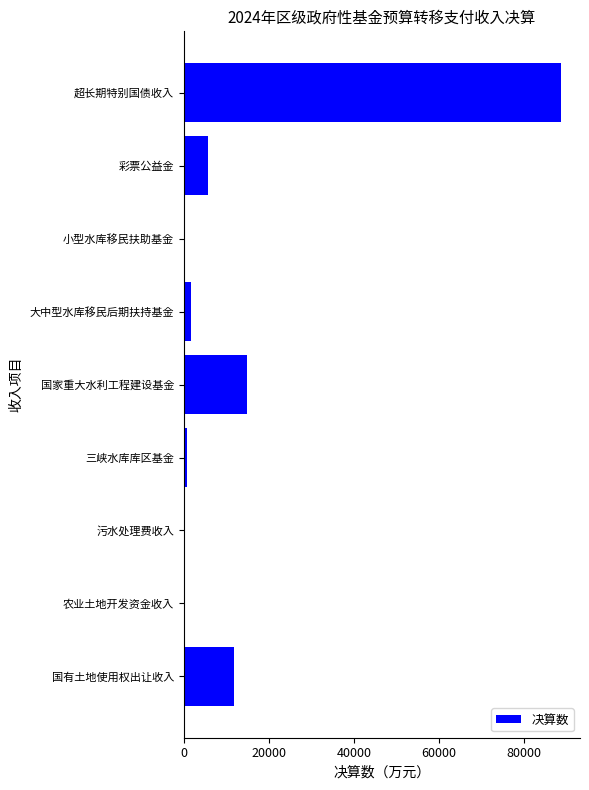

What is the maximum value shown in the chart?

88682